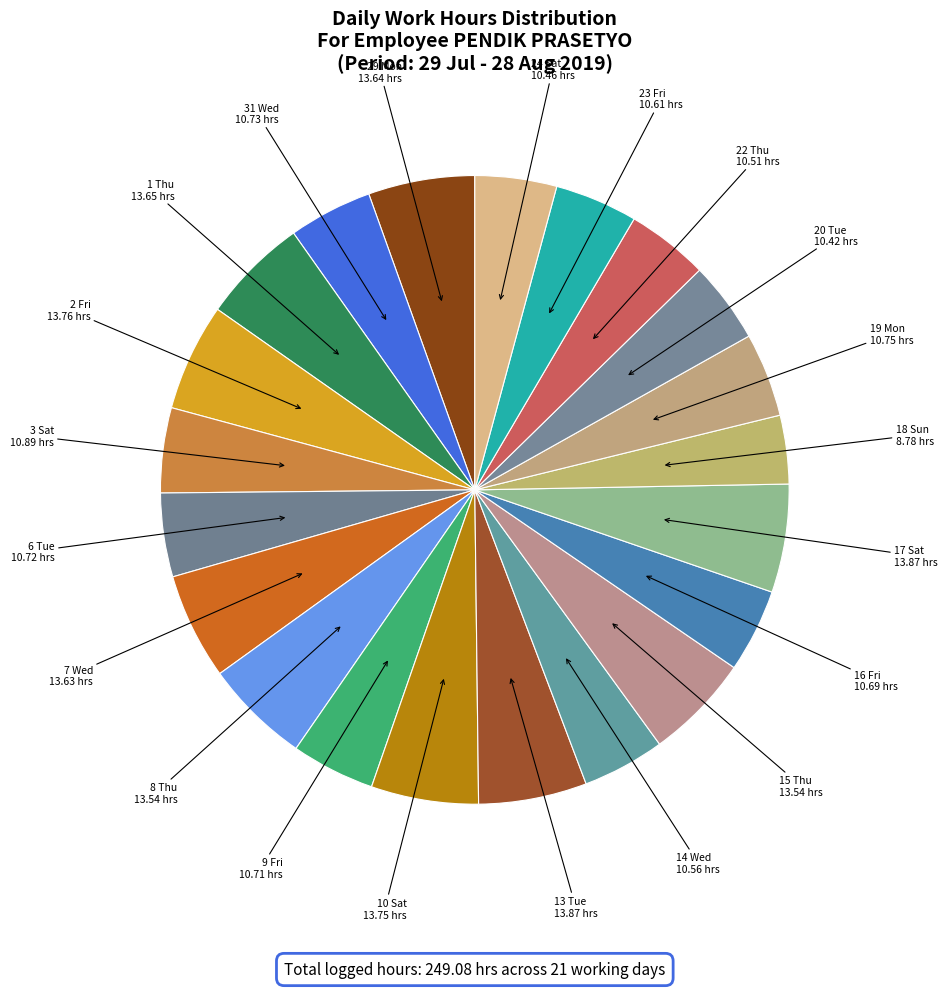

How many slices are in this pie chart?

21